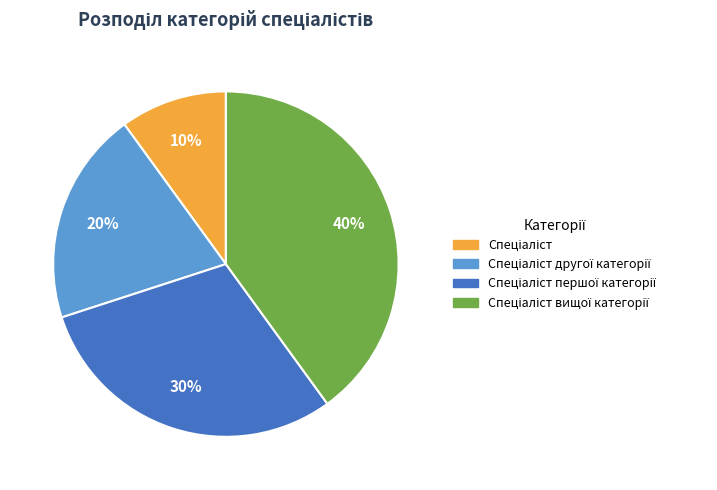

To the nearest percent, what is the average slice percentage?

25%